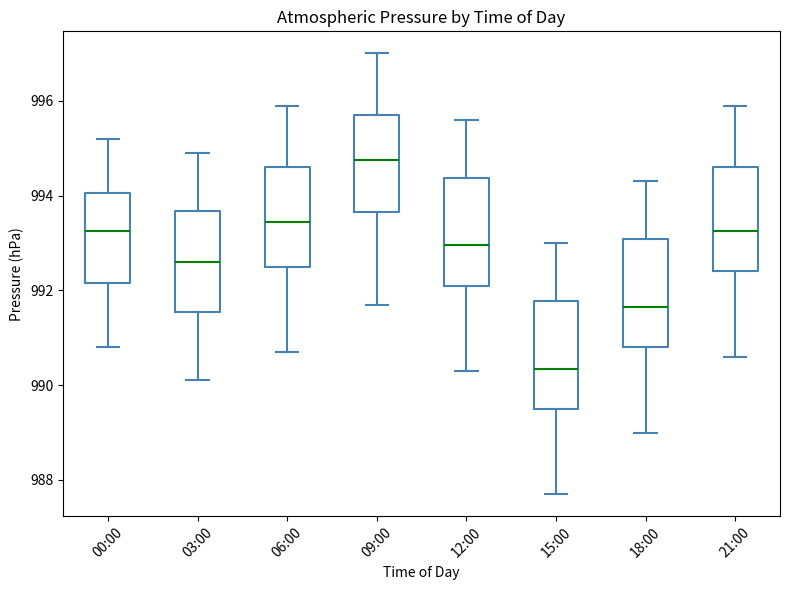

Which box has the lowest median line?

15:00